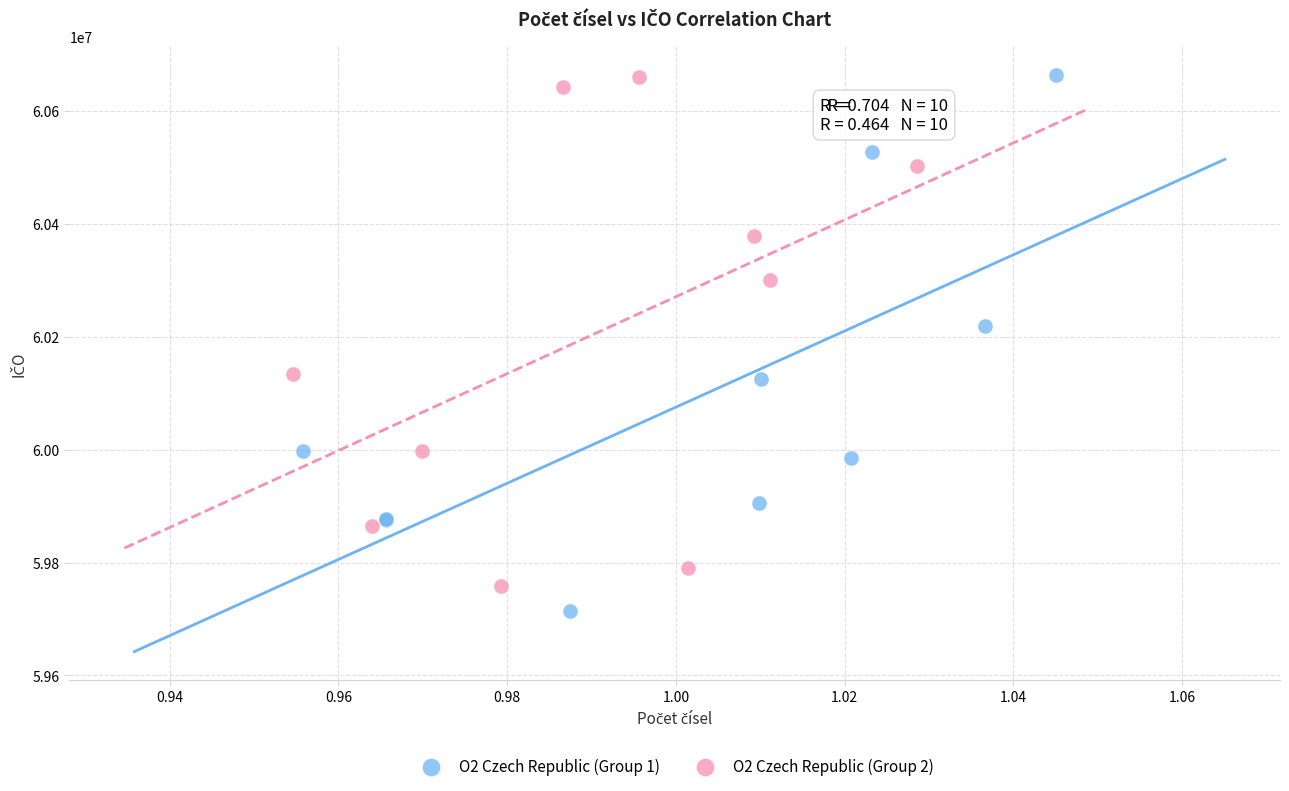

Which series has the widest spread of Y values?

O2 Czech Republic (Group 1)